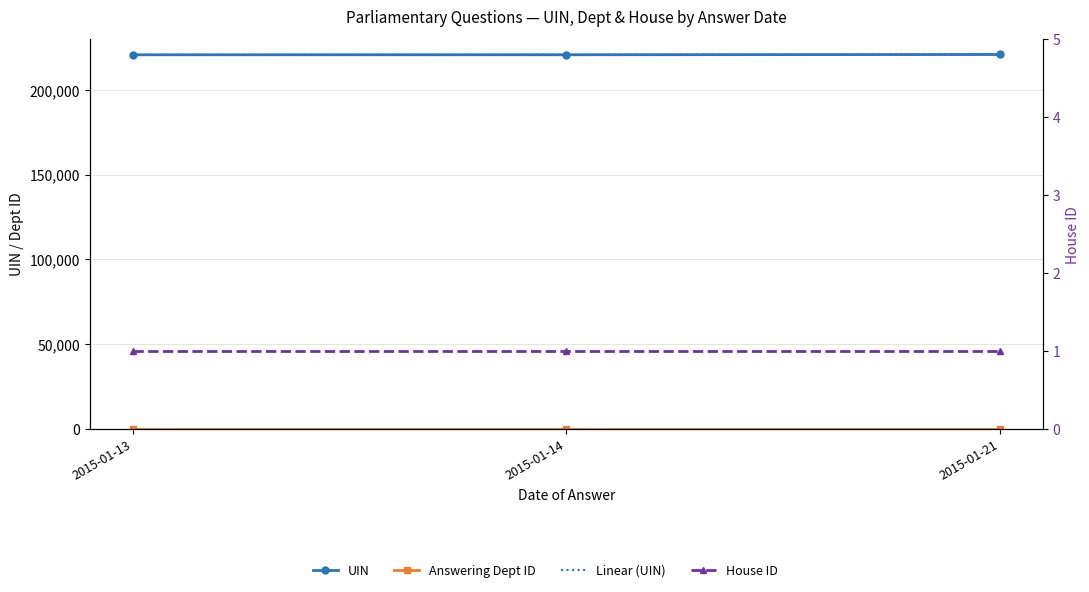

True or false: House ID has a value of 1.6 at 2015-01-21.

False